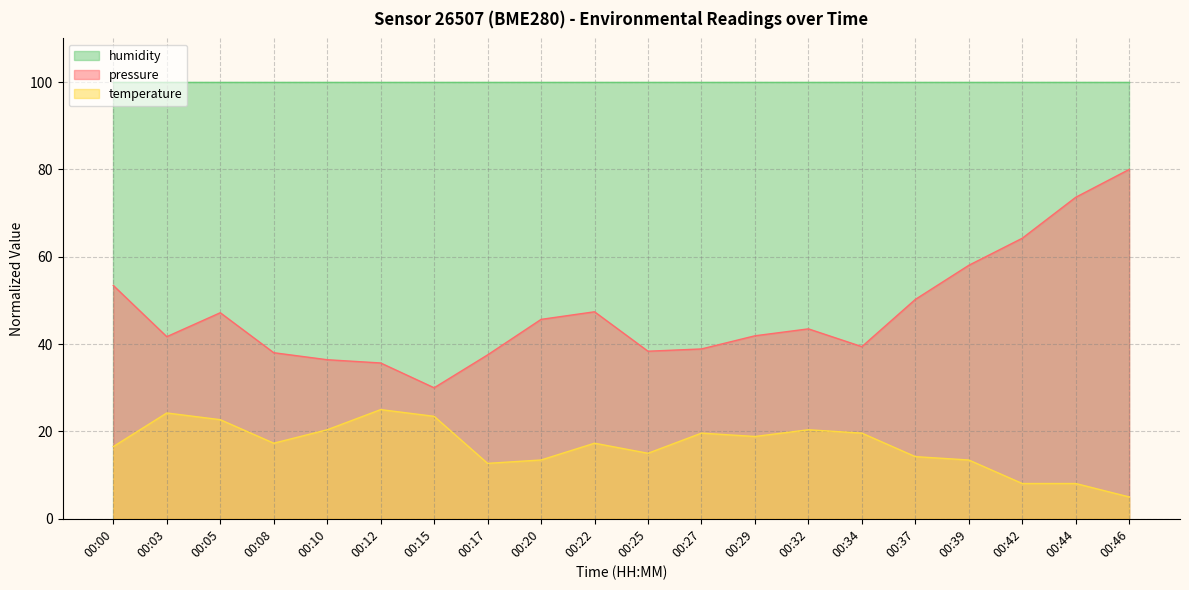

What are all the series names shown in the legend?

humidity, pressure, temperature